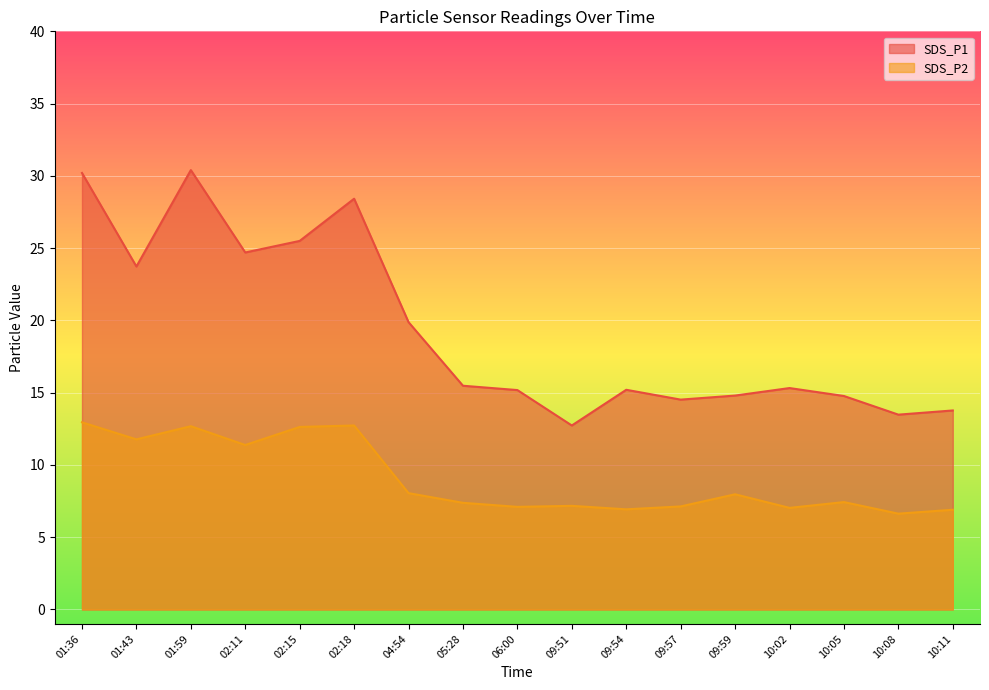

What are all the series names shown in the legend?

SDS_P1, SDS_P2